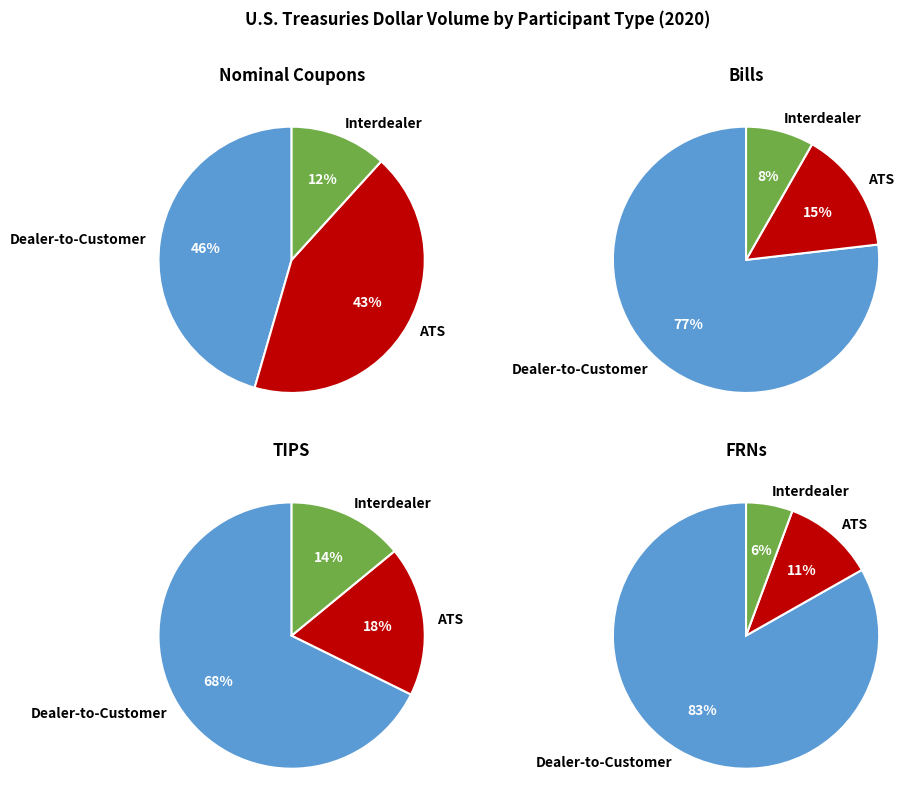

Between Dealer-to-Customer and Interdealer, which is larger?

Dealer-to-Customer